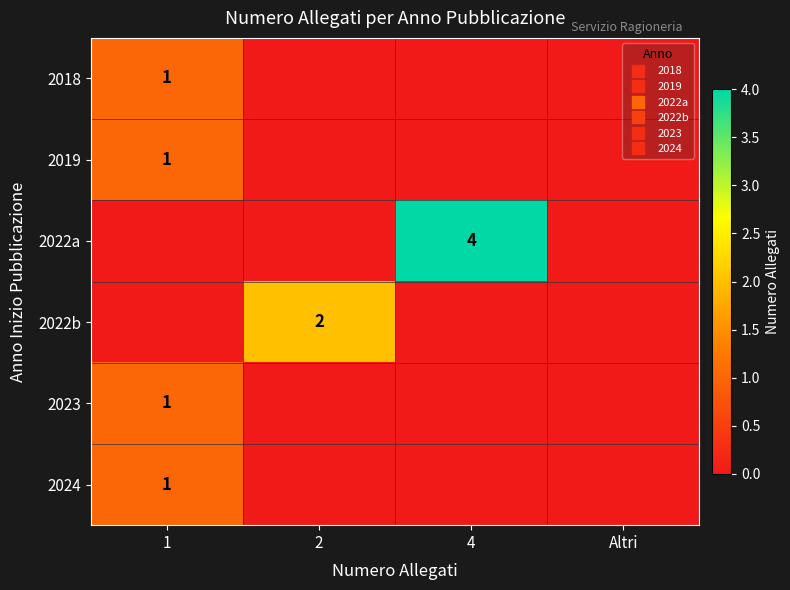

Which label corresponds to the smallest value in the chart?

2